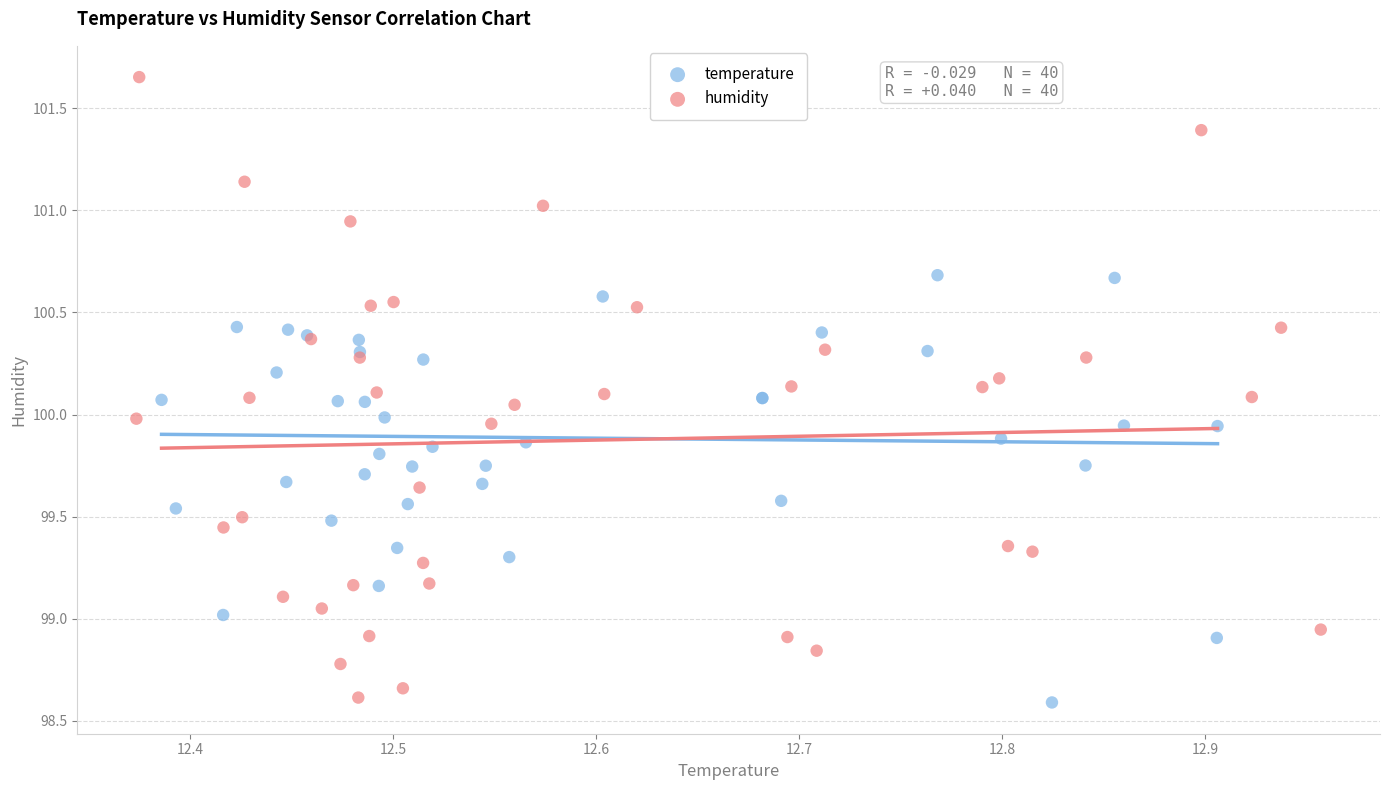

Which series reaches the maximum Y coordinate?

humidity